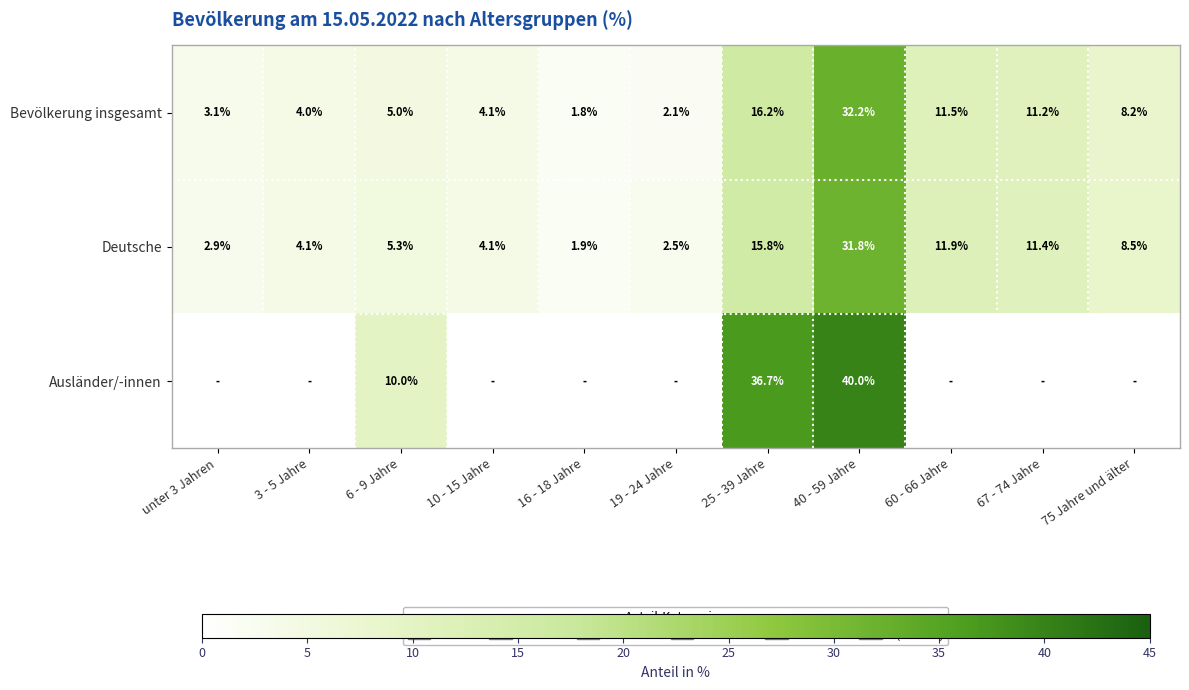

Rank the series at 40 - 59 Jahre from lowest to highest value.

Deutsche, Bevölkerung insgesamt, Ausländer/-innen